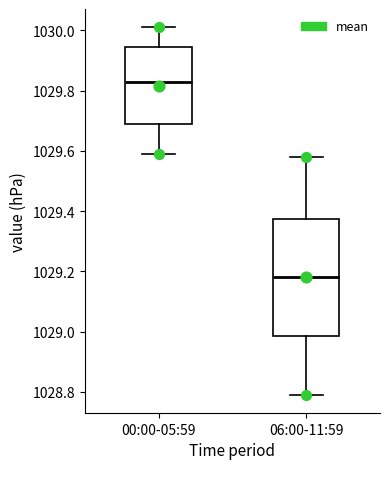

Comparing the boxes themselves (not the whiskers), which one is the tallest?

06:00-11:59